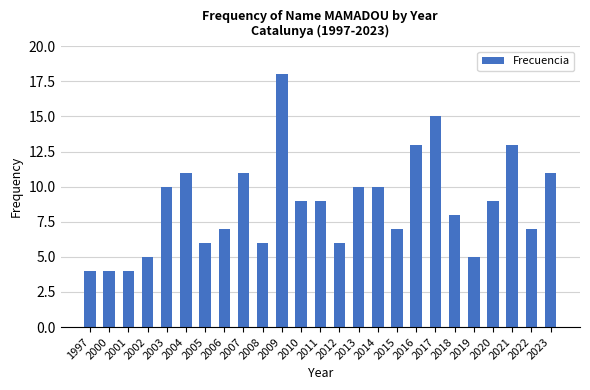

Between 2022 and 2016, which is larger?

2016